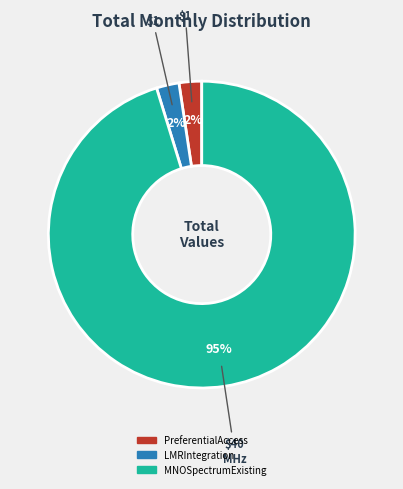

Count the number of slices in the pie.

3